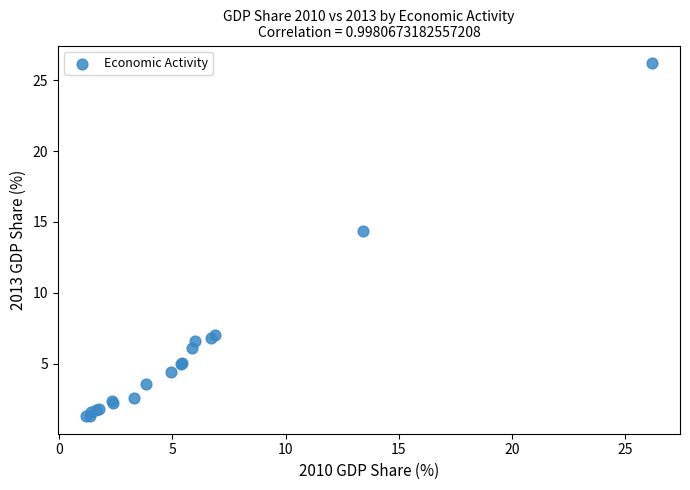

What Y value in the scatter plot is closest to 13?

14.4